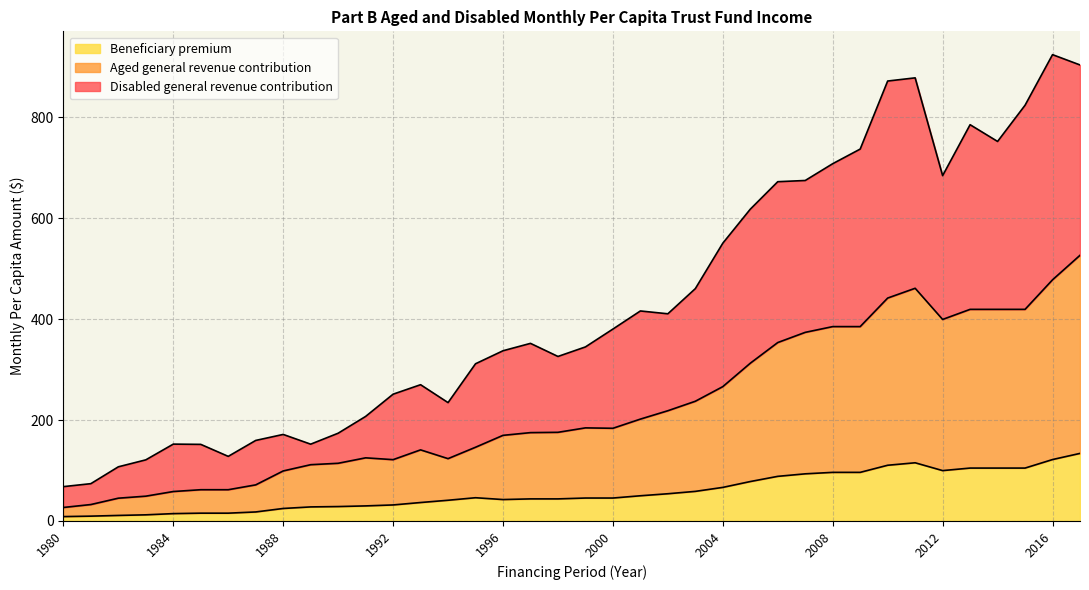

What is the total value across all series at 2008?

708.4